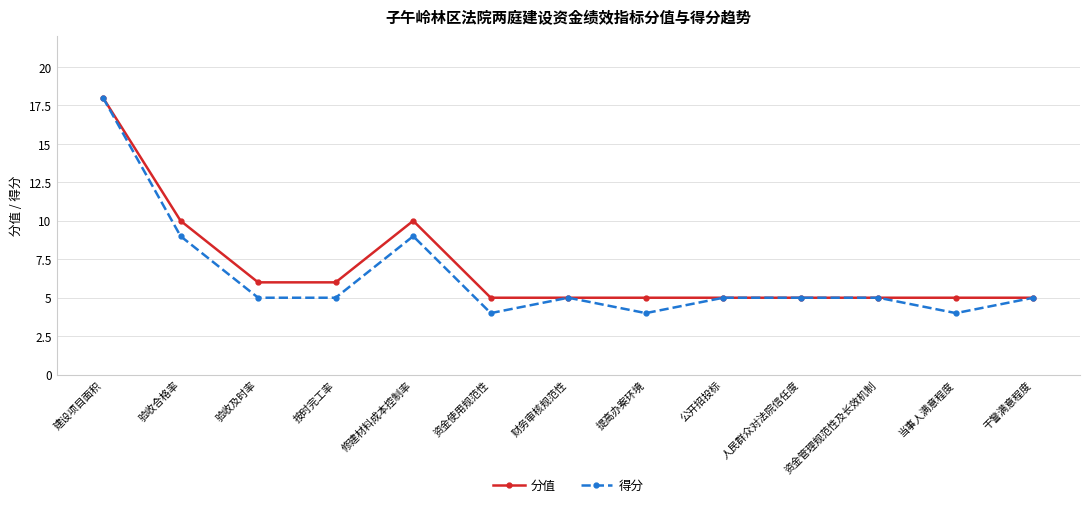

At which category does 分值 reach its first local peak?

修建材料成本控制率